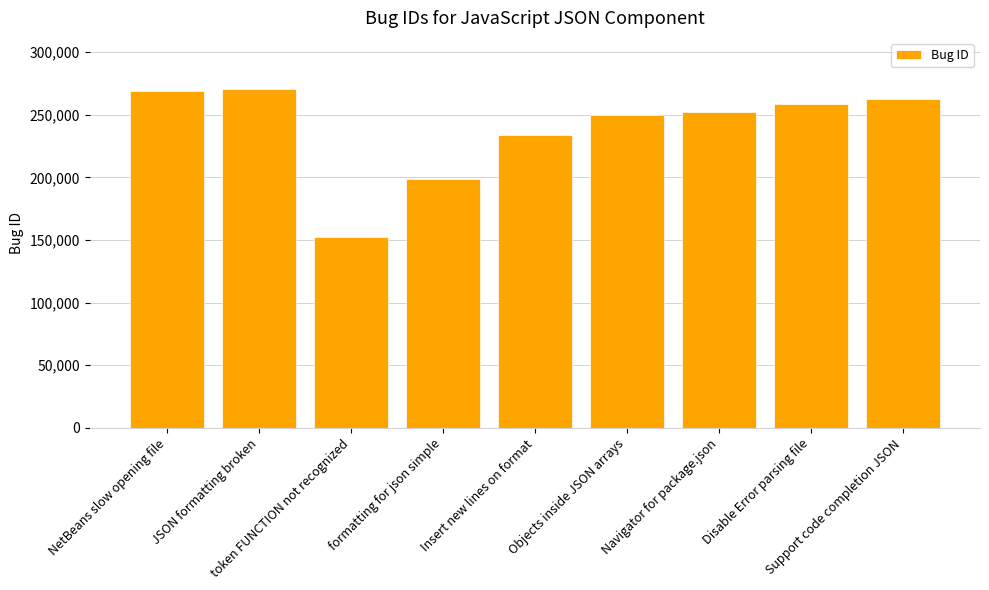

What is the label of the 6th bar from the right?

formatting for json simple